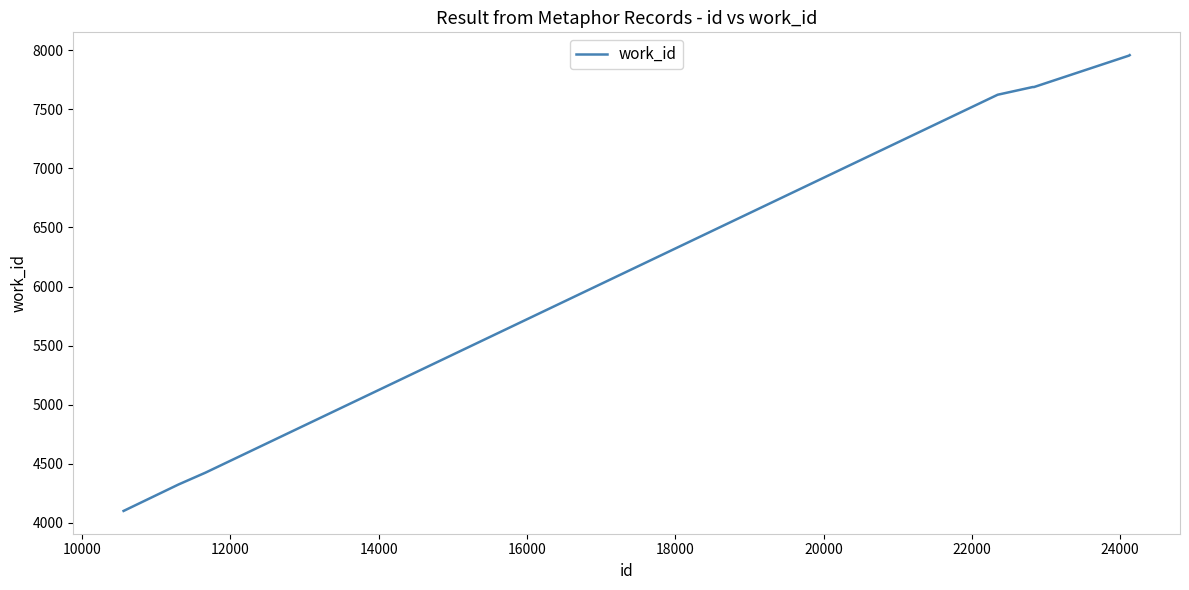

What is the difference between the maximum and minimum values?

3855